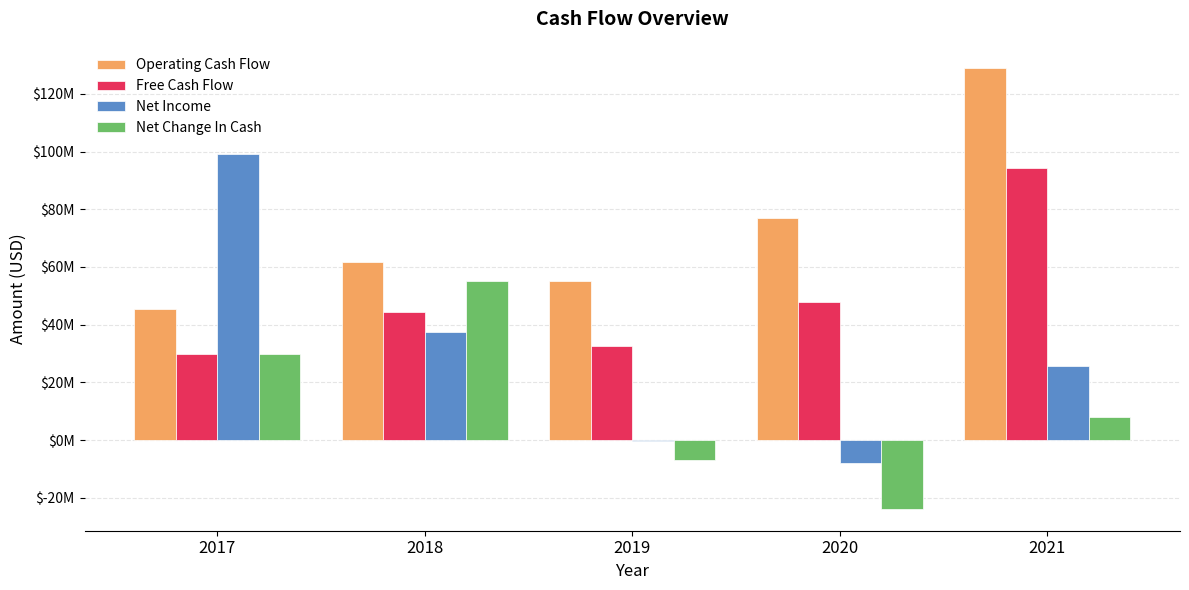

Are the bars horizontal?

No